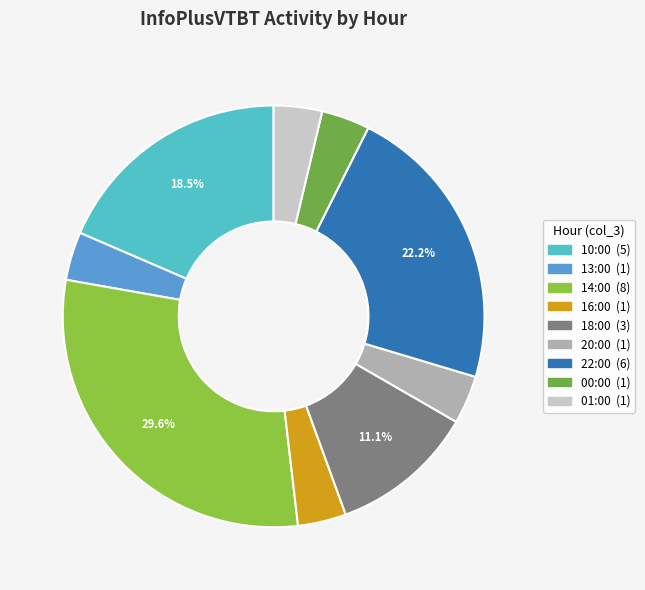

Does any single category account for the majority?

No